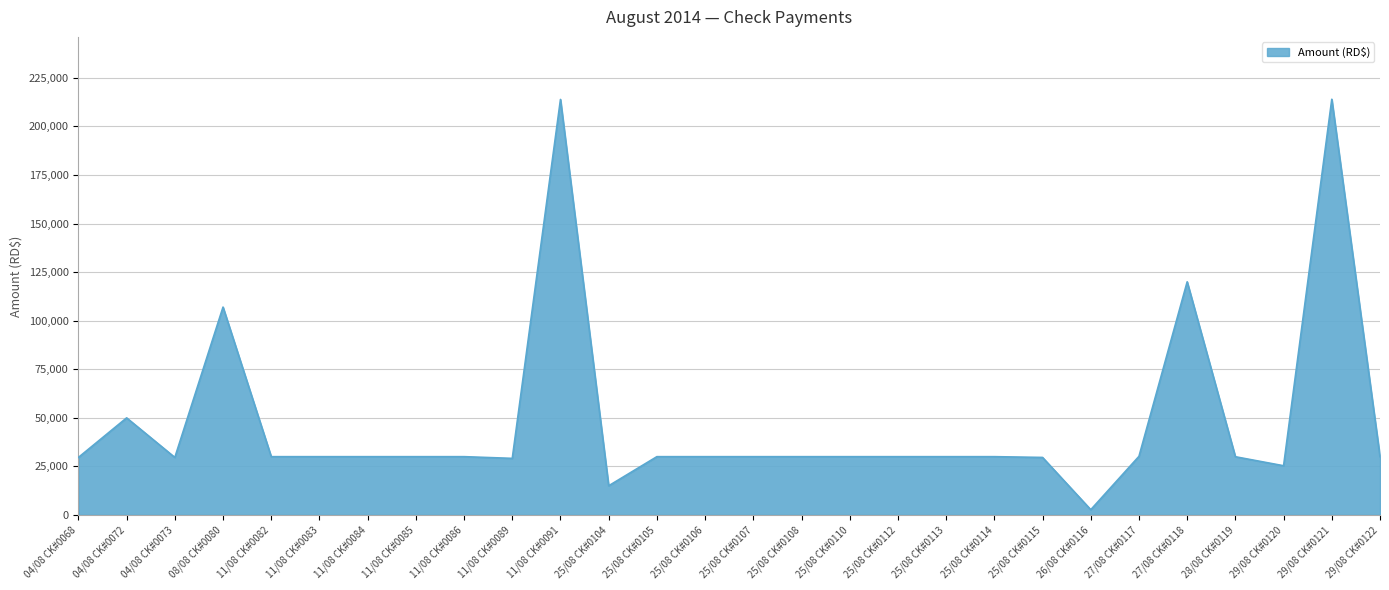

What value does the data have at 29/08 CK#0121?

213973.6